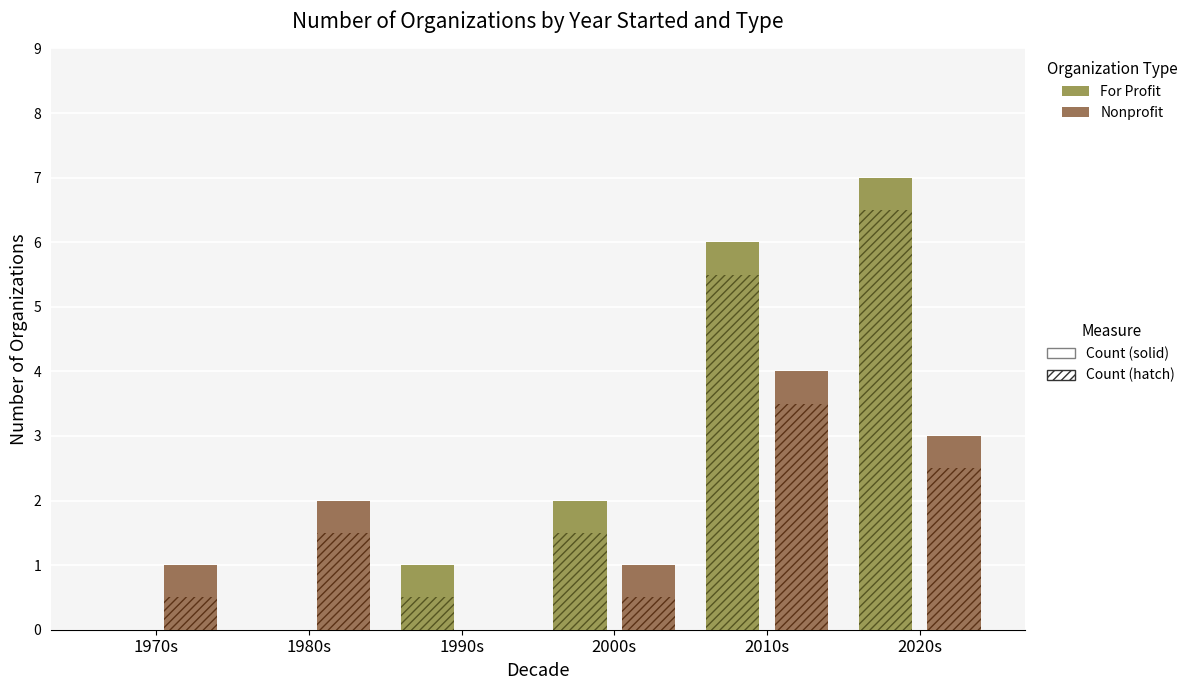

What is the label of the 1st bar from the right?

2020s